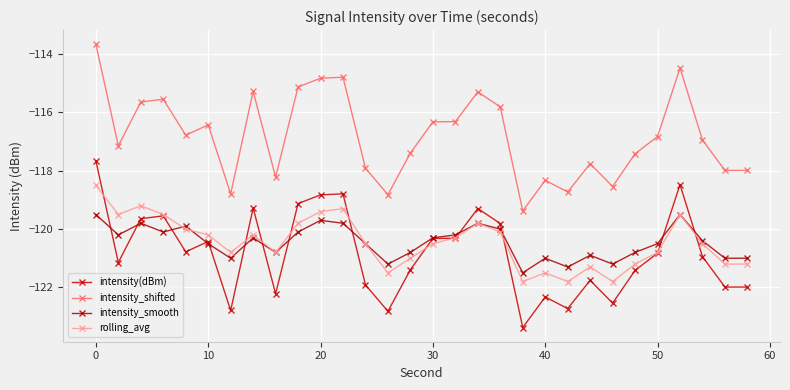

True or false: intensity_smooth and intensity(dBm) cross at least once.

True